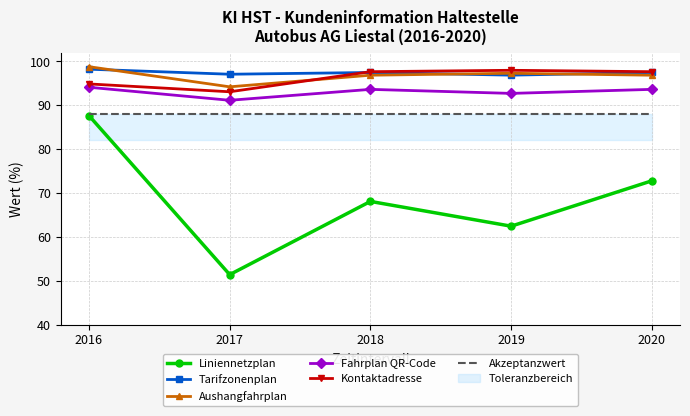

What is the approximate value of Fahrplan QR-Code at 2018?

93.6